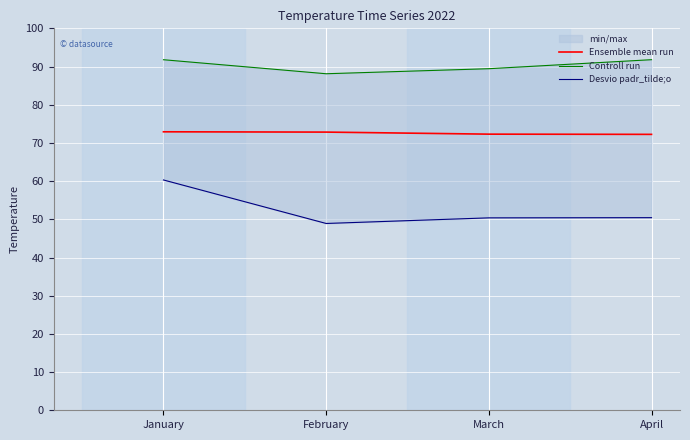

Which series has the largest range (max minus min)?

Desvio padr_tilde;o